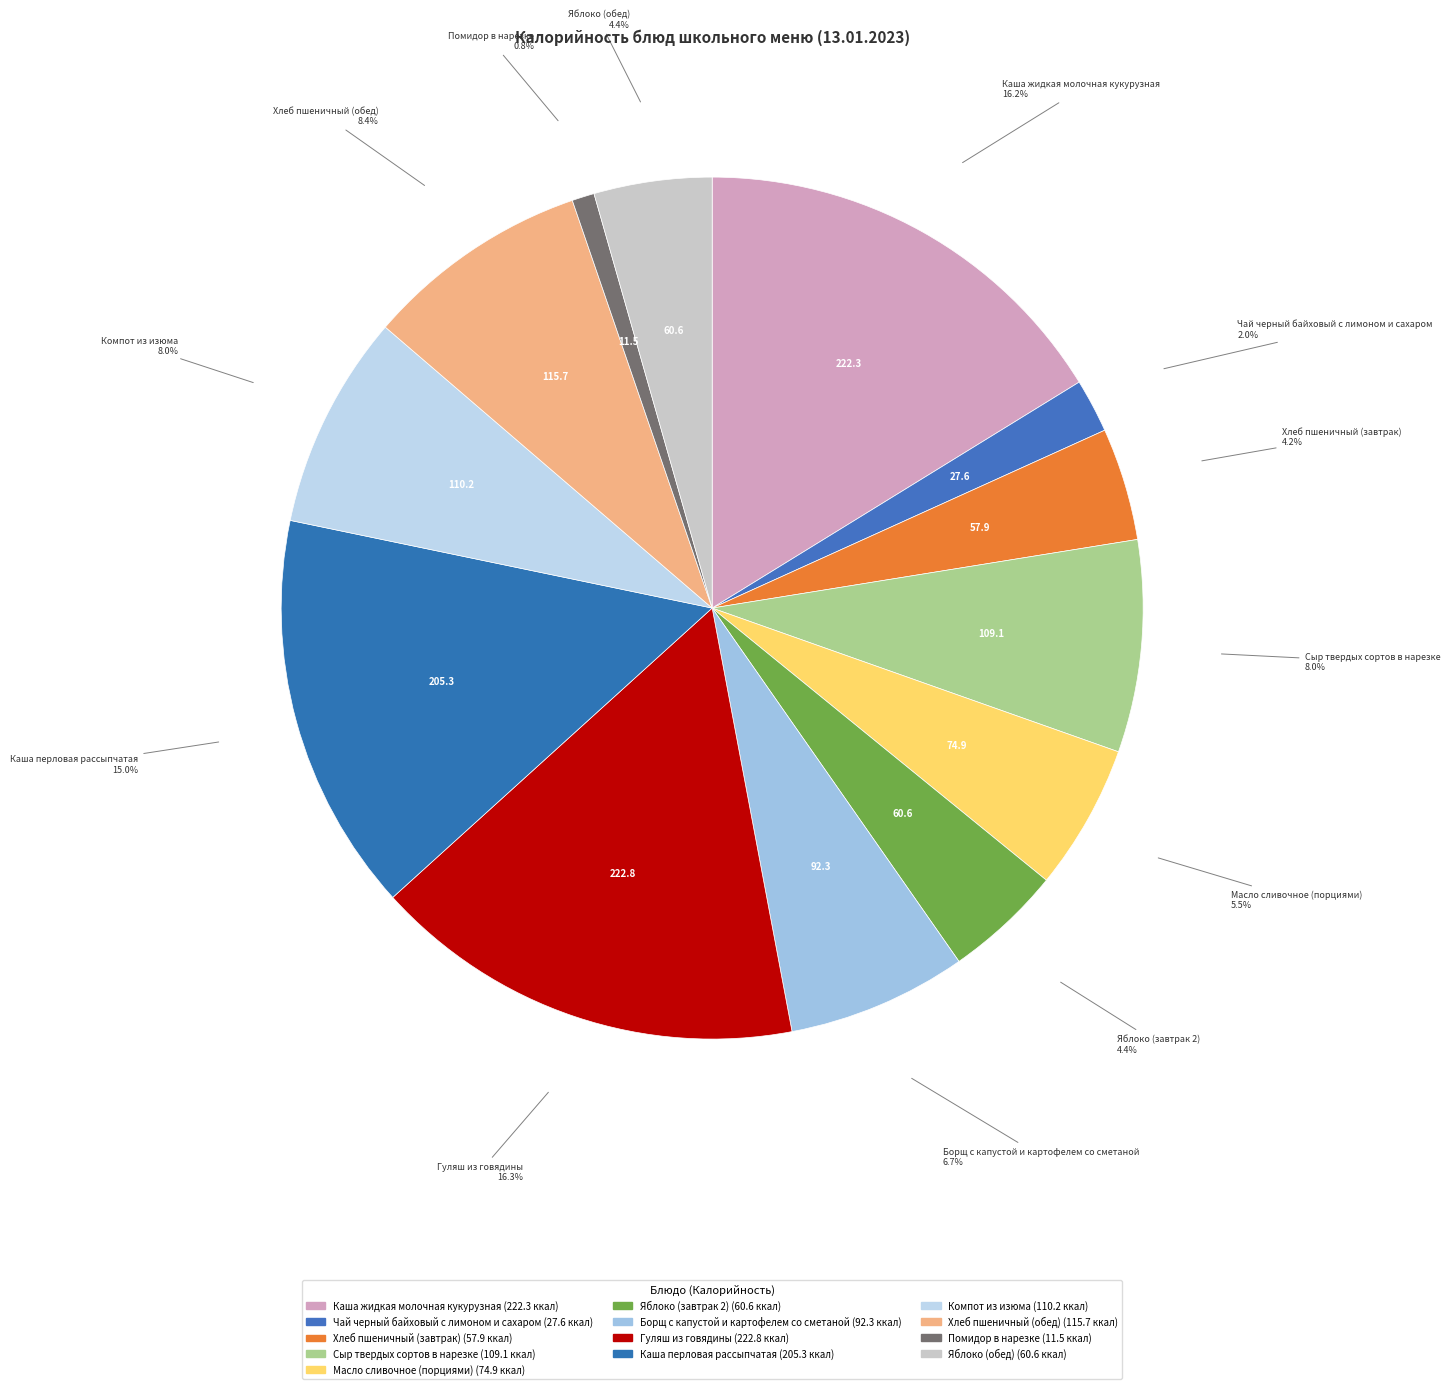

What percentage do Гуляш из говядины and Каша перловая рассыпчатая together represent?

31.2%